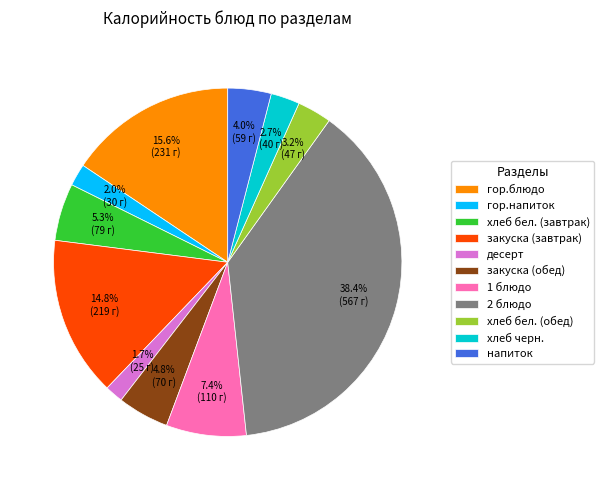

The десерт slice represents 2% of the pie. True or false?

True